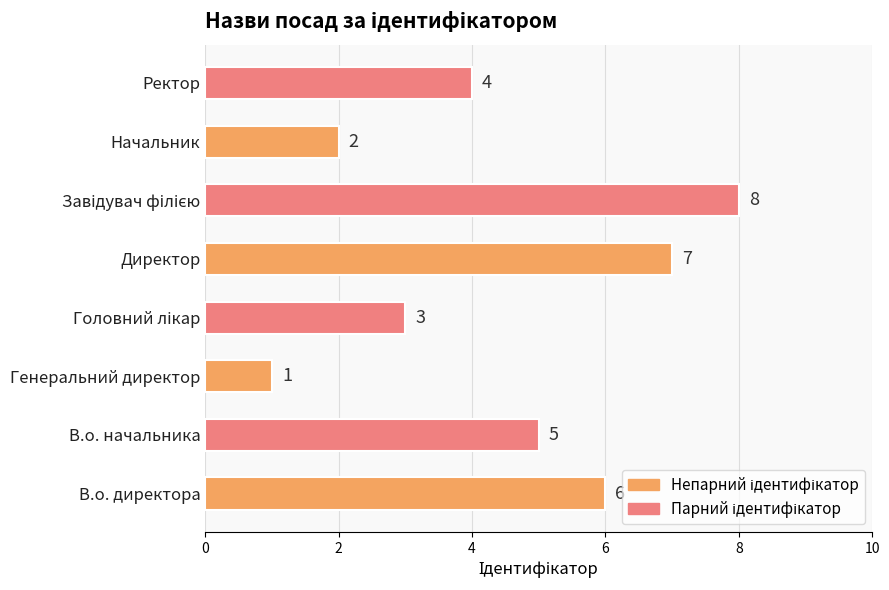

Which category has the lowest value across all series?

Генеральний директор